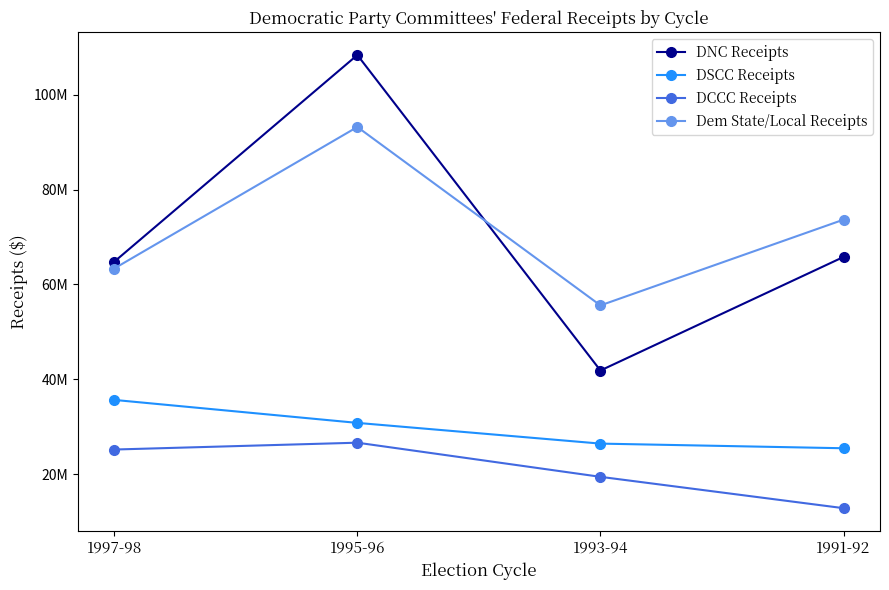

Where does the Dem State/Local Receipts series first go above 73652909?

1995-96